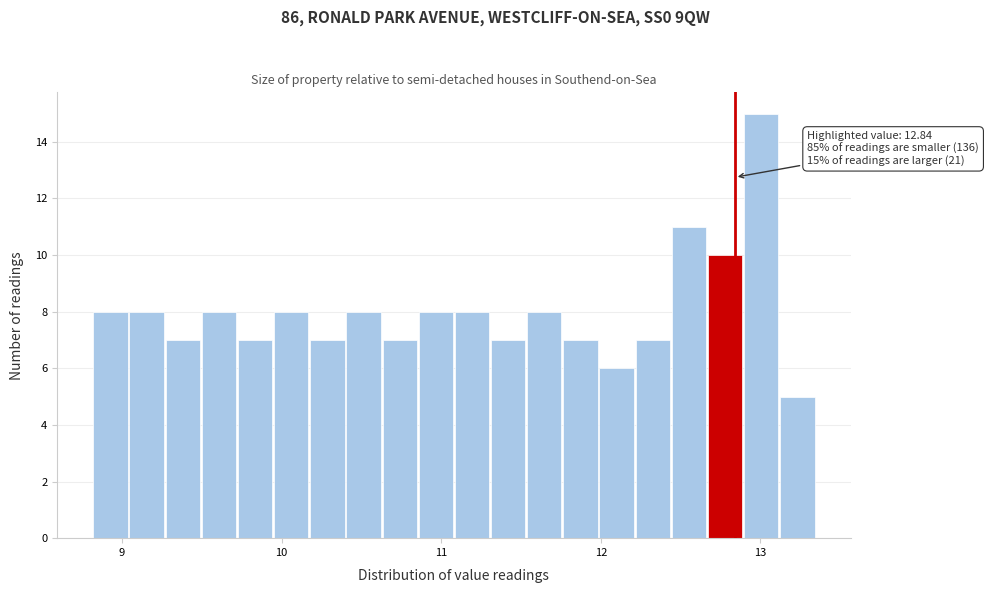

Read against the x-axis, roughly where is the centre of the tallest bar?

13.0